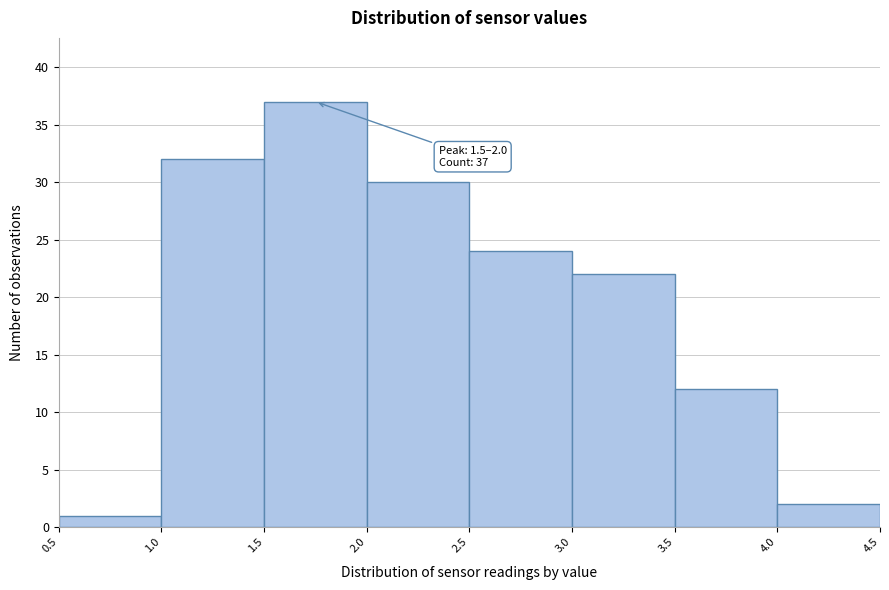

Which range on the x-axis has the tallest bar?

1.5 to 2.0